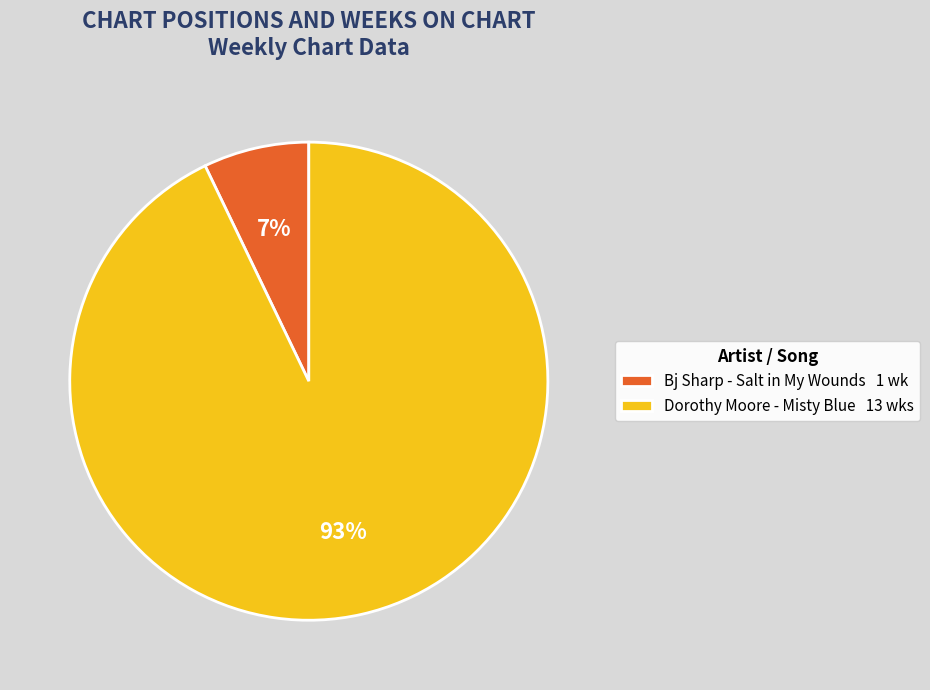

Do Dorothy Moore - Misty Blue and Bj Sharp - Salt in My Wounds together represent more than half of the pie?

Yes